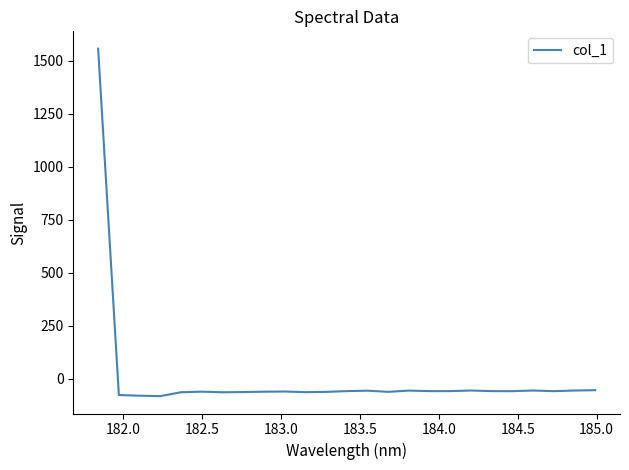

What is the difference between the maximum and minimum values?

1637.9